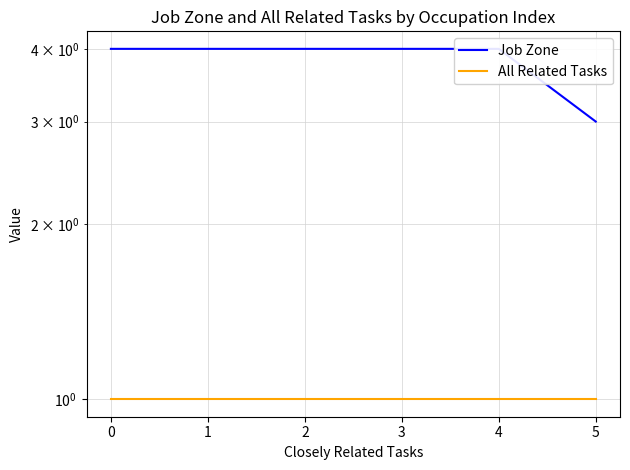

Rank the series at 0 from highest to lowest value.

Job Zone, All Related Tasks